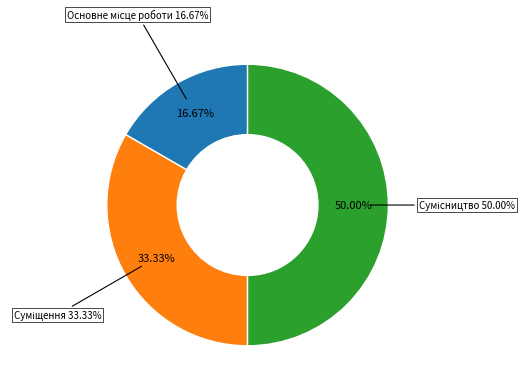

Which category has the biggest portion of the pie?

Сумісництво